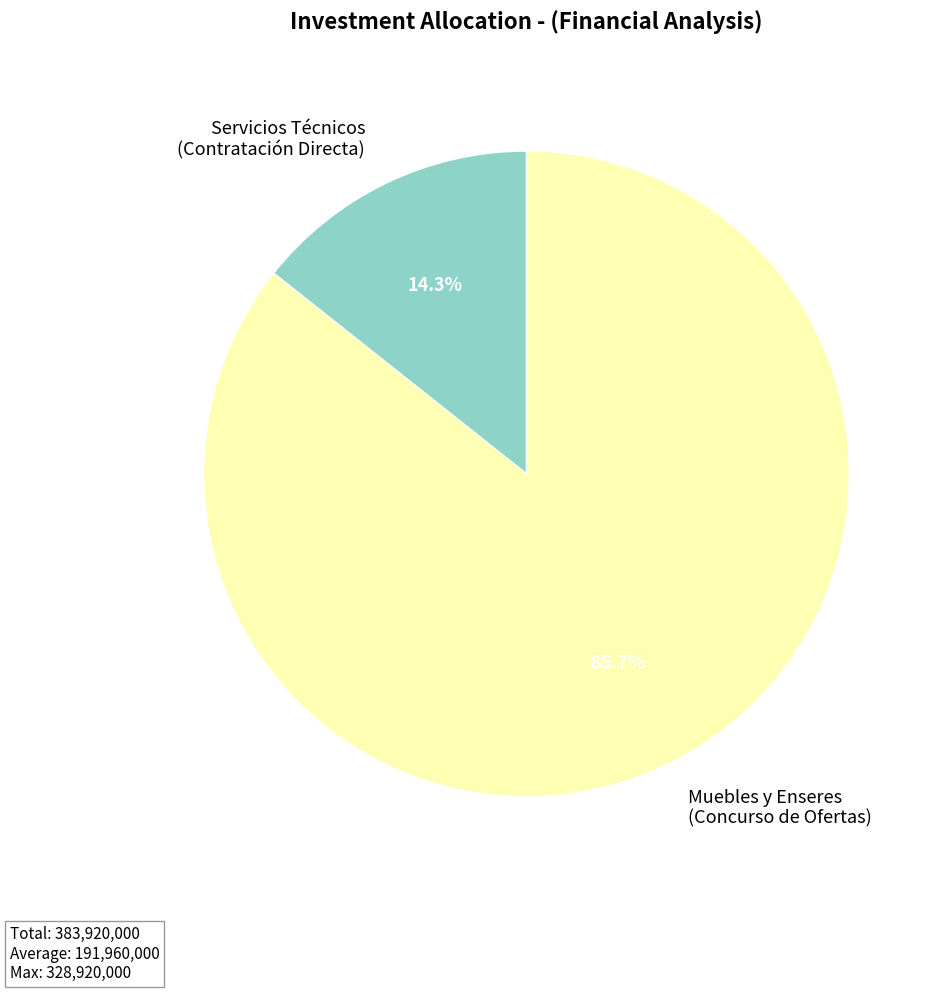

Rank the categories by value from lowest to highest.

Servicios Técnicos (Contratación Directa), Muebles y Enseres (Concurso de Ofertas)